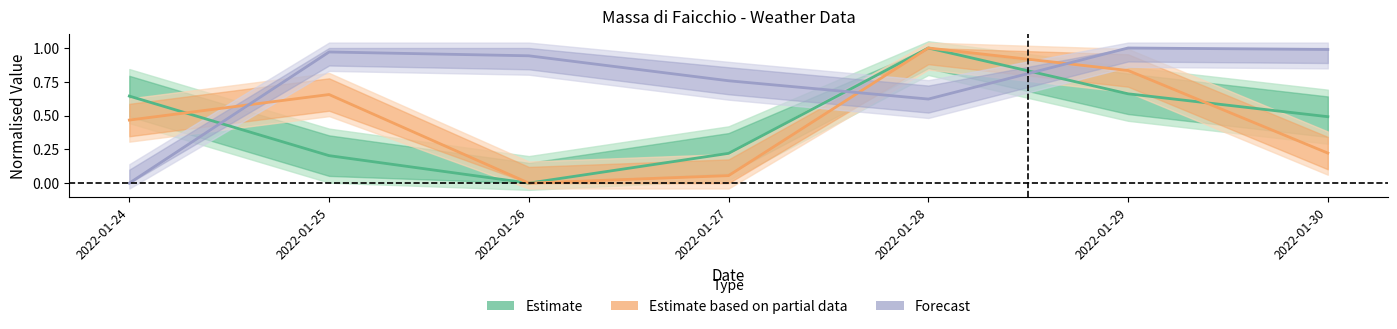

Is it true that the value at 2022-01-25 is 0.3?

False